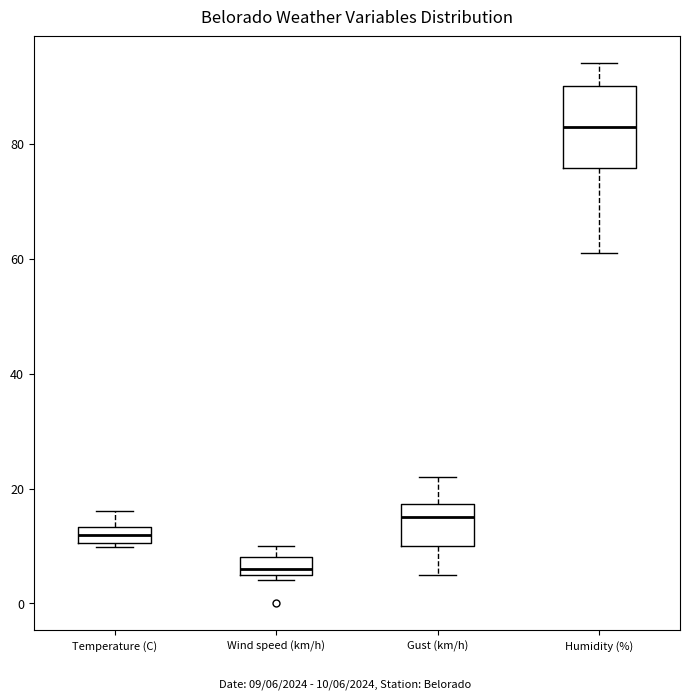

Which box has the lowest median line?

Wind speed (km/h)